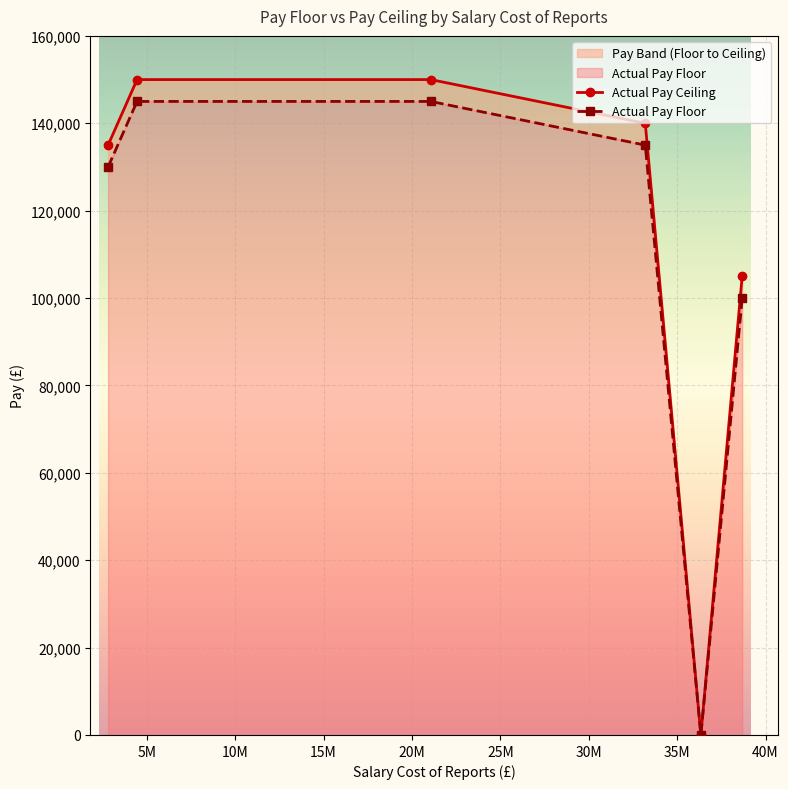

How many interior local valleys does the Actual Pay Floor series have?

1